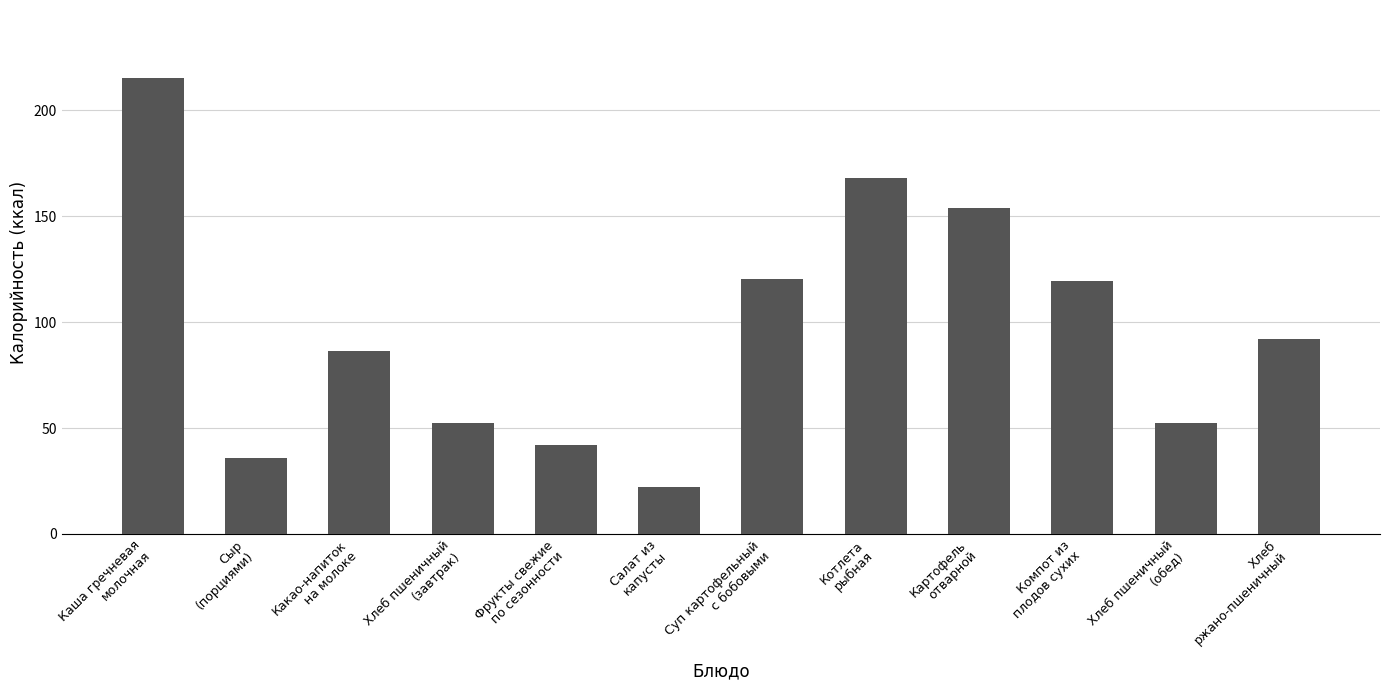

What is the minimum value shown in the chart?

22.0